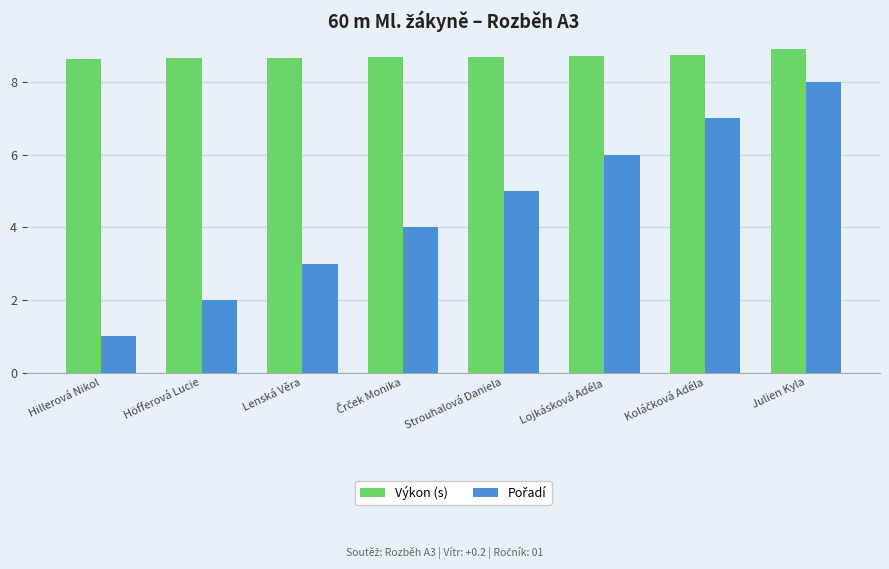

What is the difference between the highest and lowest values at Hillerová Nikol?

7.6